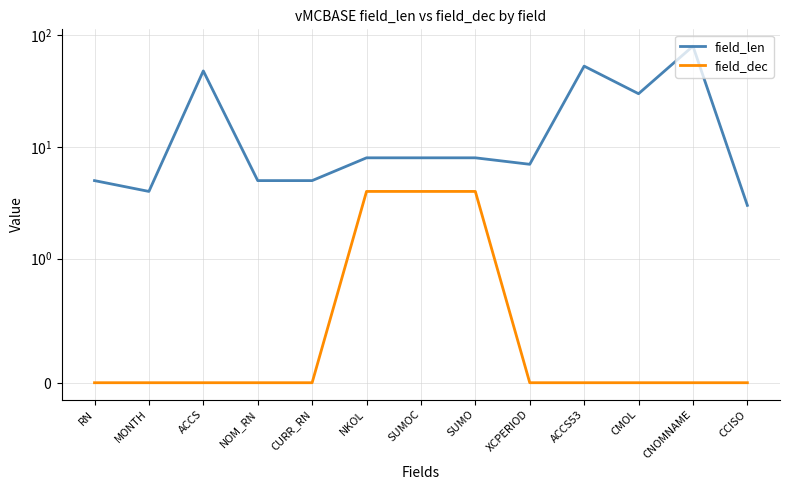

Reading right to left, transcribe all the data shown in this chart.

field_len: 3	80	30	53	7	8	8	8	5	5	48	4	5
field_dec: 0	0	0	0	0	4	4	4	0	0	0	0	0